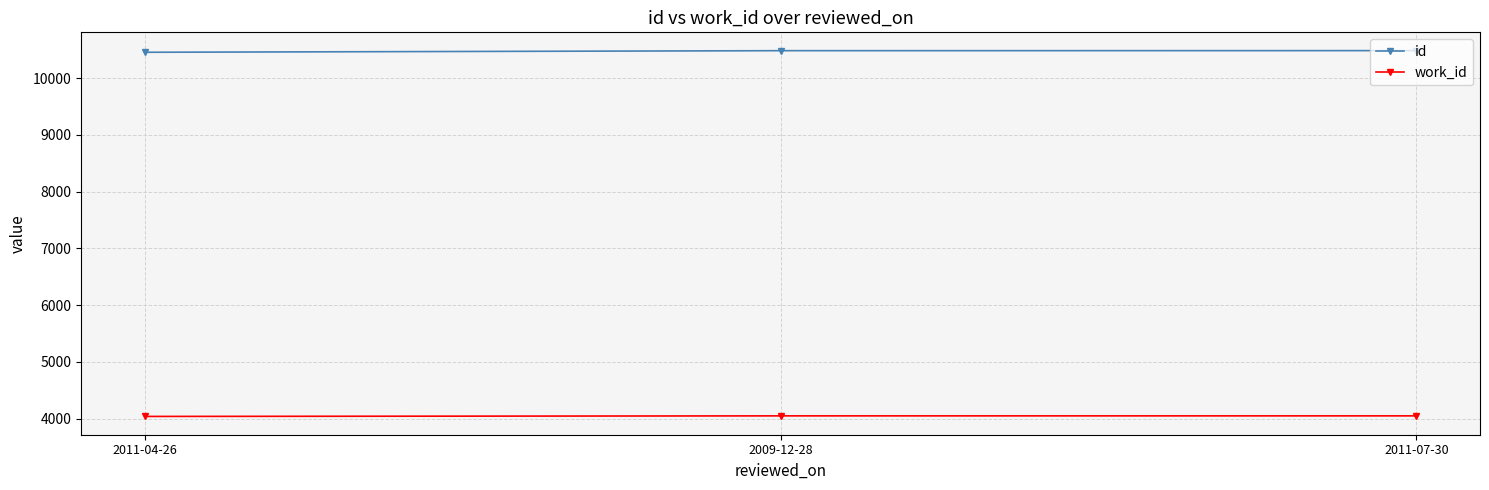

Which series has the largest total across all categories?

id